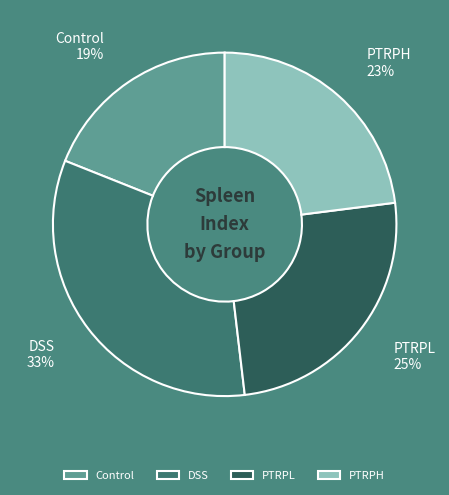

Count the number of slices in the pie.

4